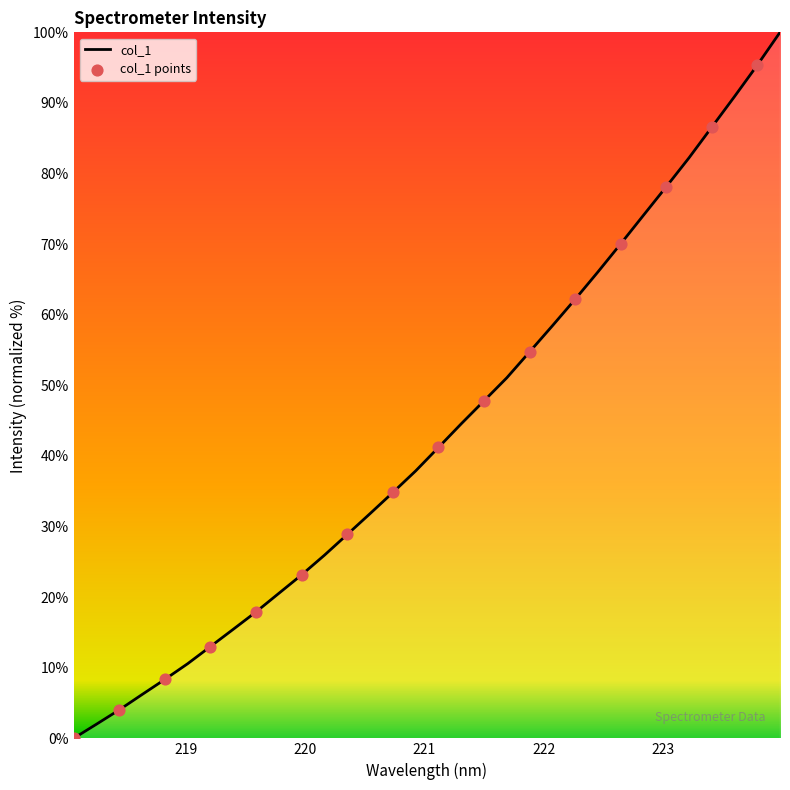

What is the difference between the maximum and minimum values?

100.0